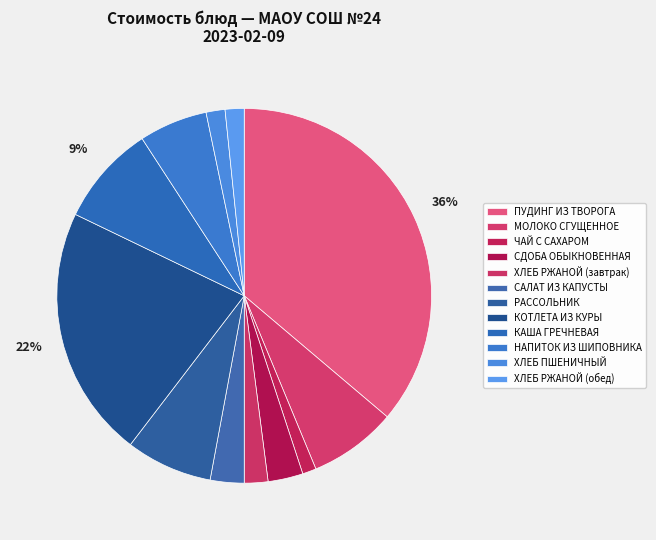

How many segments does this pie chart have?

12